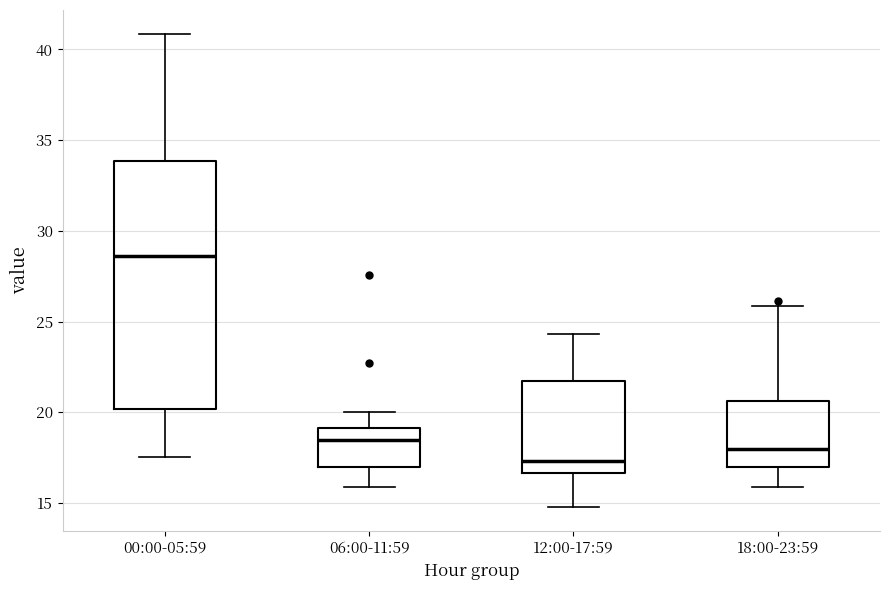

Reading left to right, read every box against the y-axis: the position of its median line, the range the box covers, and the ends of its whiskers. The values are not printed on the chart, so give them approximately, as read against the axis.

00:00-05:59: median 28.5, box 20.0 to 34.0, whiskers 17.5 to 41.0
06:00-11:59: median 18.5, box 17.0 to 19.0, whiskers 16.0 to 20.0
12:00-17:59: median 17.5, box 16.5 to 21.5, whiskers 15.0 to 24.5
18:00-23:59: median 18.0, box 17.0 to 20.5, whiskers 16.0 to 26.0